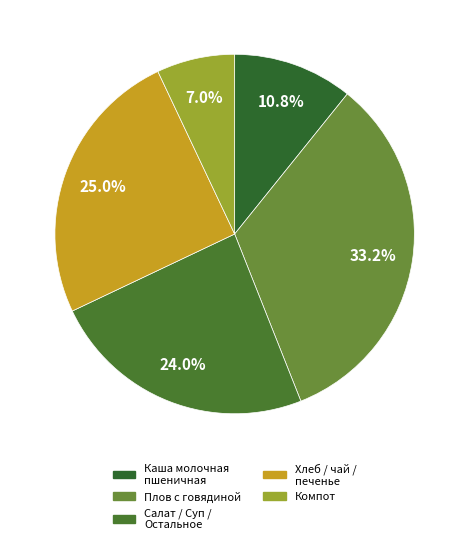

To the nearest percent, what is the difference between the largest and smallest slice percentages?

26%